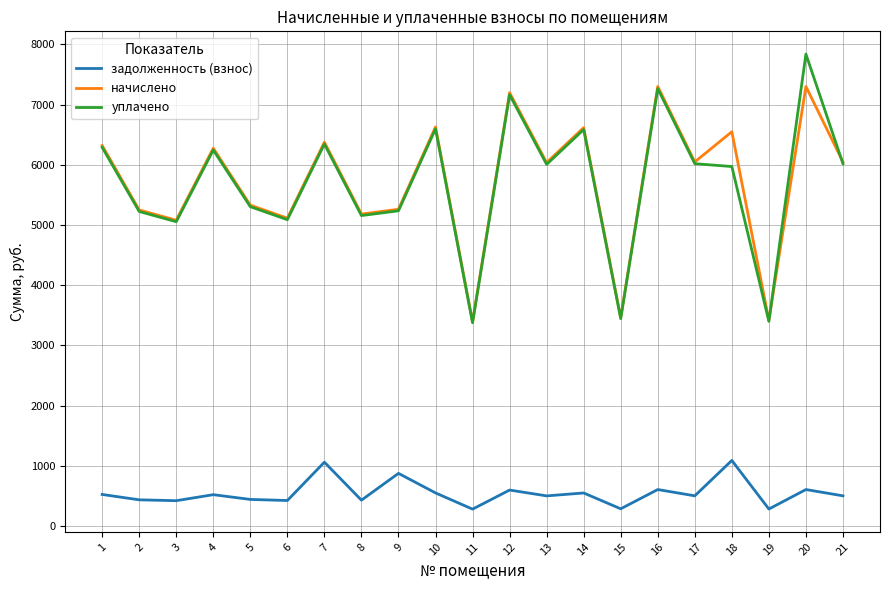

What value does the задолженность (взнос) series have at 11?

282.8